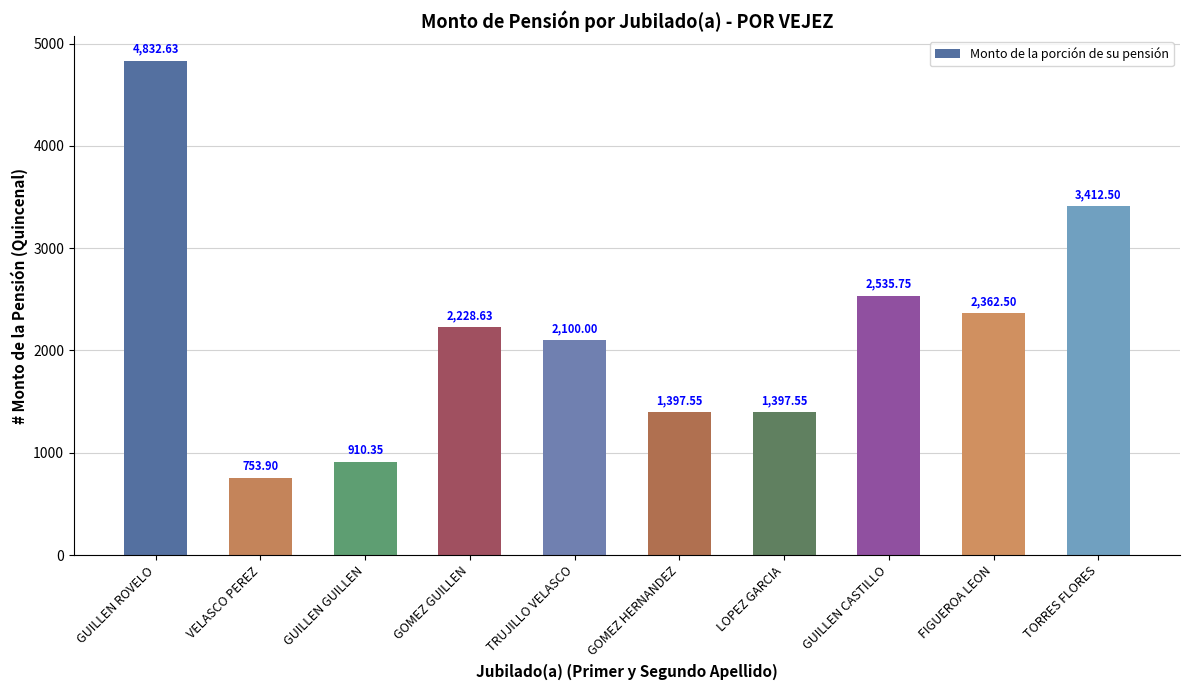

What is the maximum value shown in the chart?

4832.6